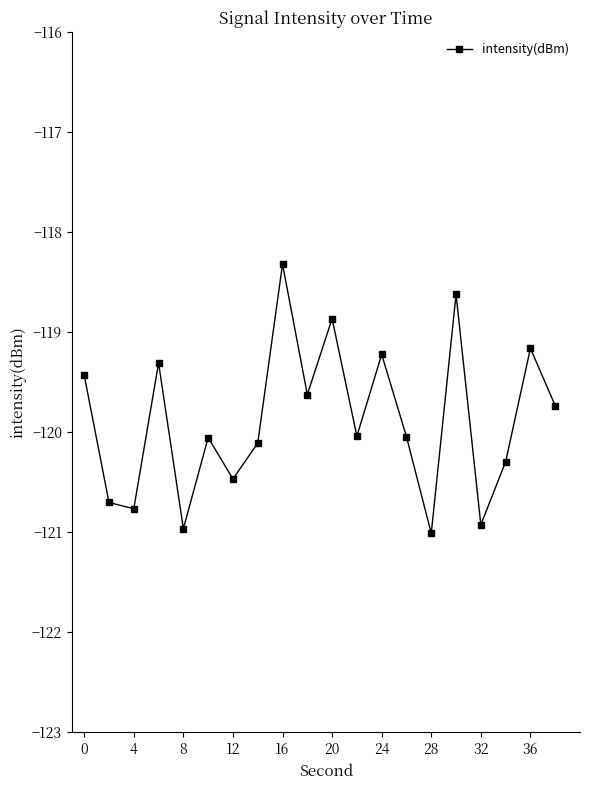

How many points are lower than both their immediate neighbors (excluding endpoints)?

7